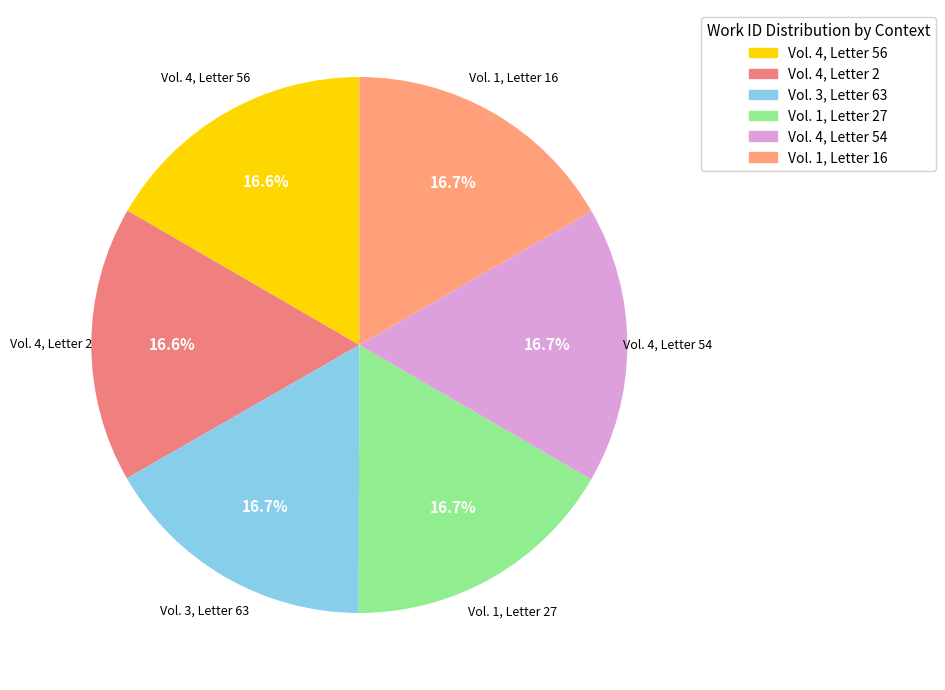

Combined, what portion of the pie is Vol. 4, Letter 54 and Vol. 3, Letter 63?

33.4%